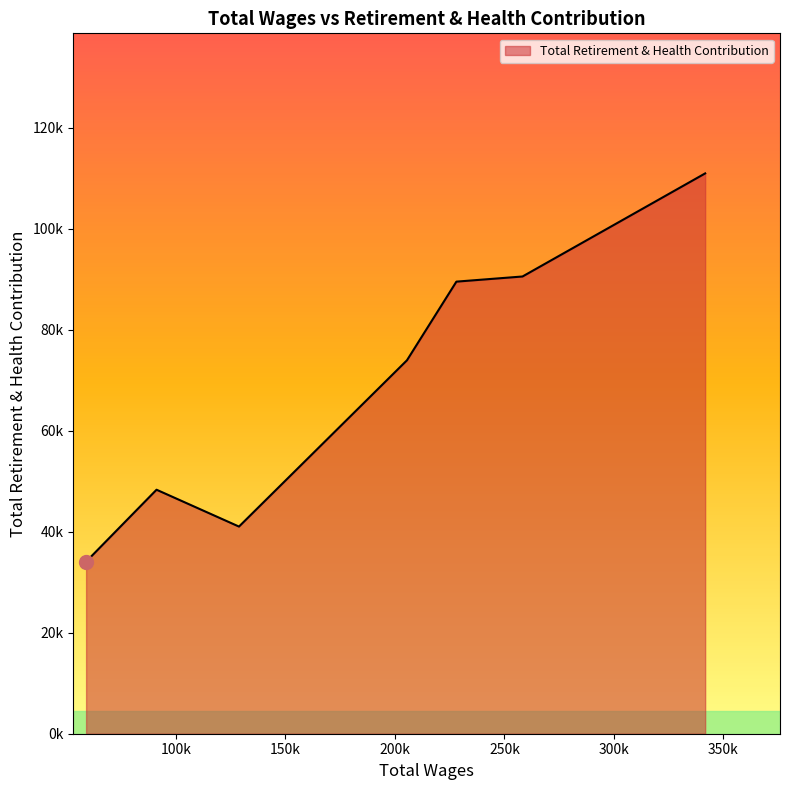

Does the chart display data point markers on the line(s)?

No